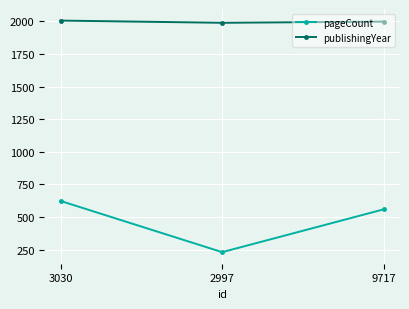

What is the smallest value displayed?

232